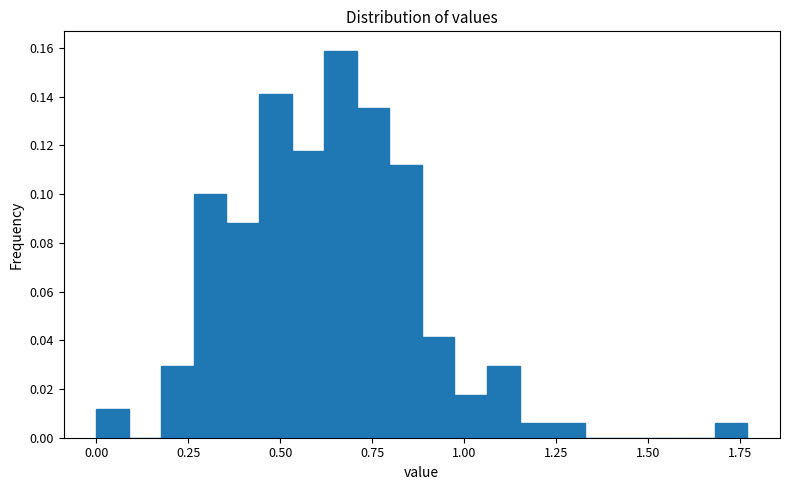

Around what value on the x-axis is the tallest bar? Give the approximate position of its centre, as read against the axis.

0.65